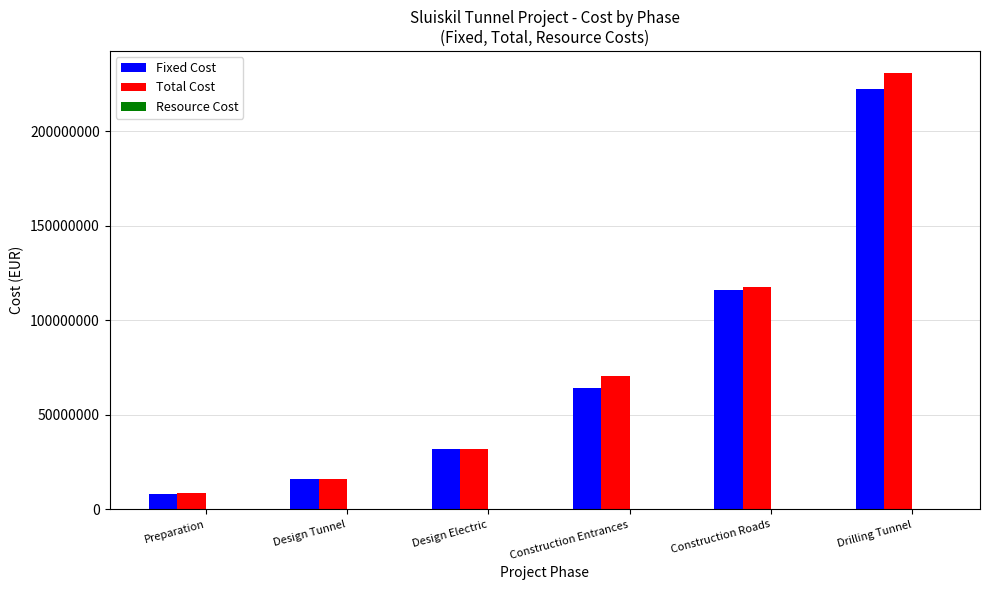

Count the number of categories in the chart.

6